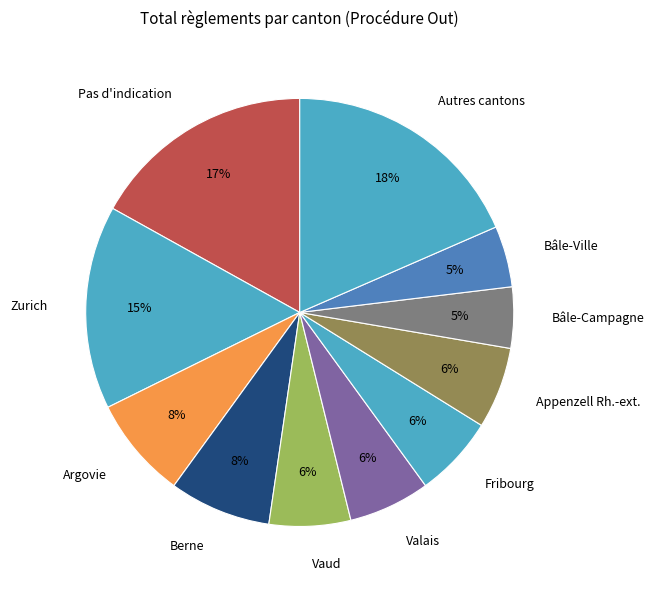

Is the sum of Valais and Zurich greater than half?

No